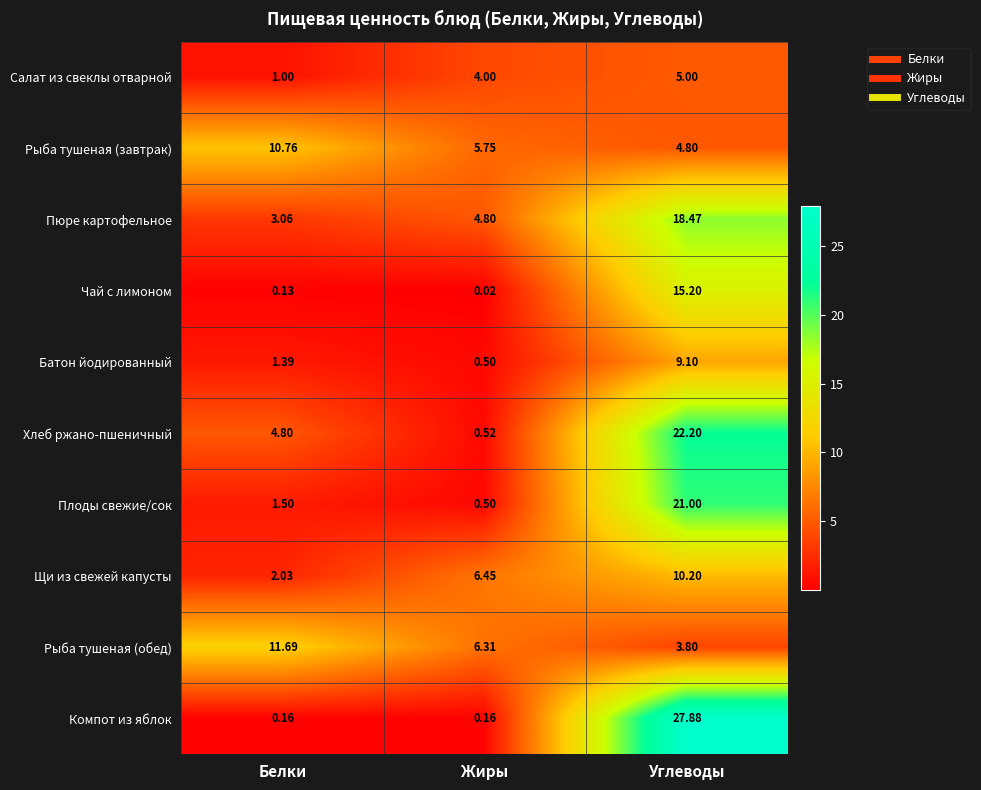

Which series has the largest total across all categories?

Компот из яблок